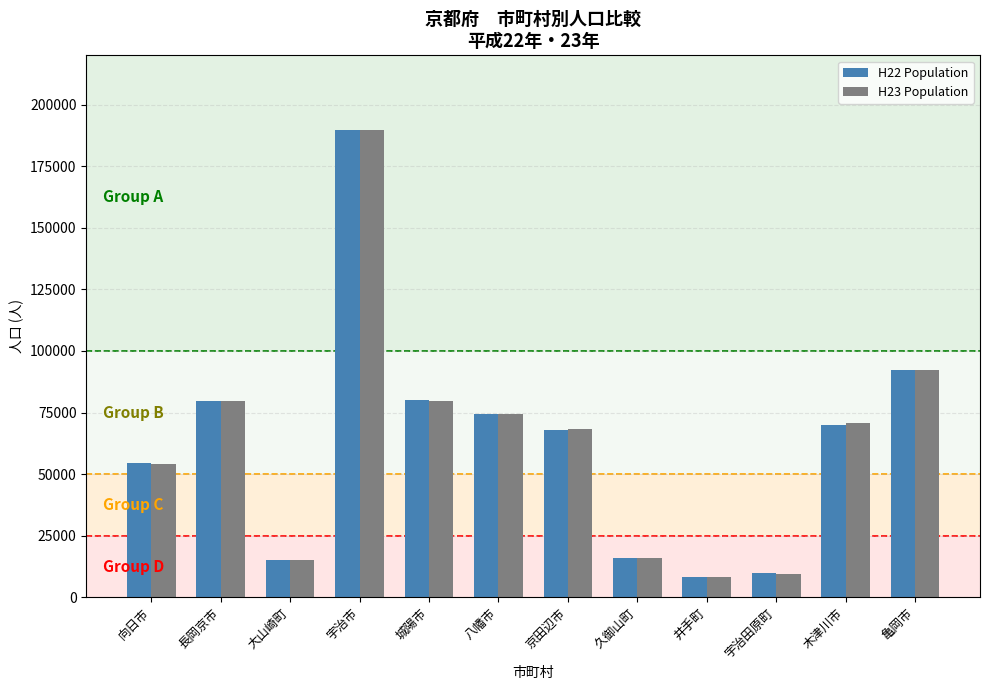

What is the spread (max minus min) of values at 八幡市?

5